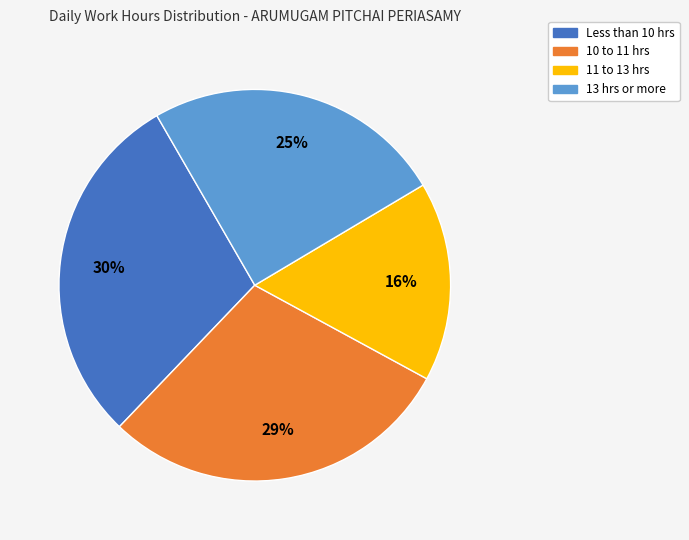

To the nearest percent, what is the average slice percentage?

25%